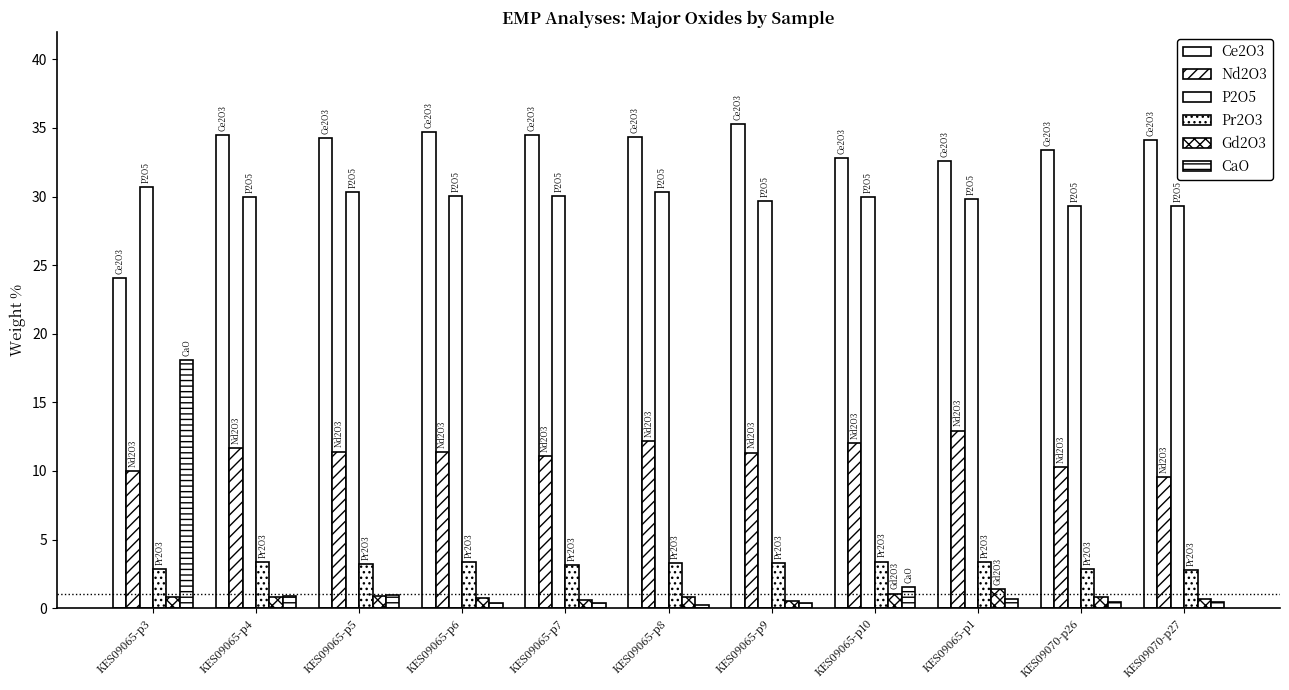

What is the label of the 7th bar from the left?

KES09065-p9